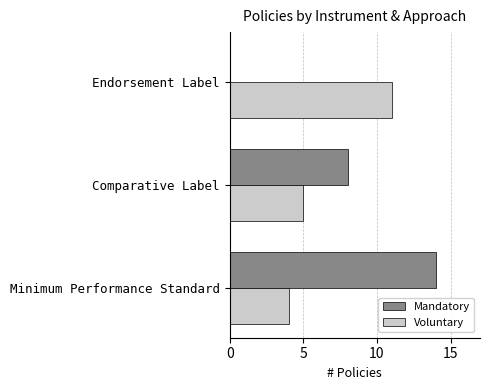

Count the Voluntary values in the range 4 to 11.

3